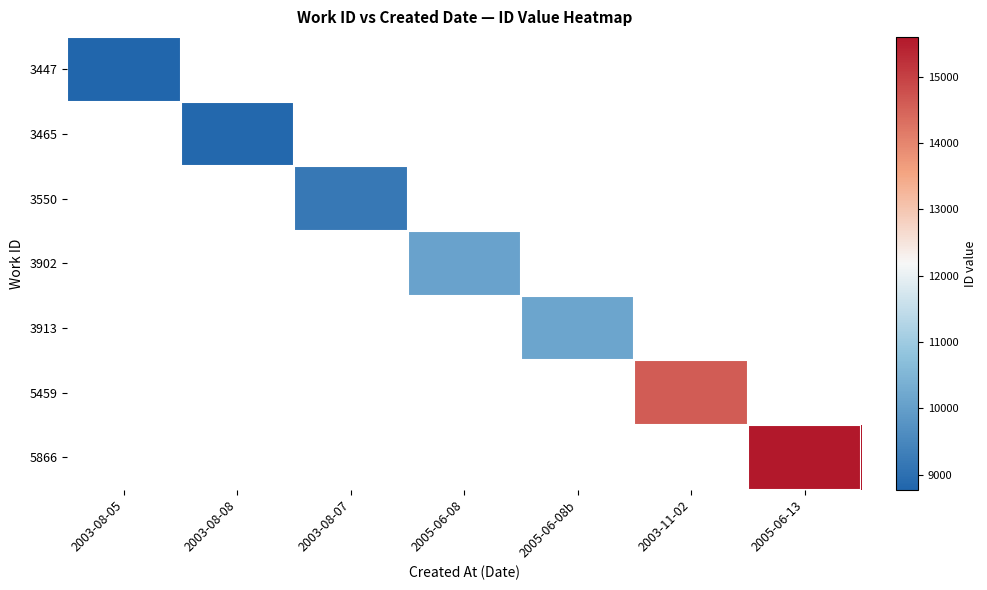

Count the number of categories in the chart.

7